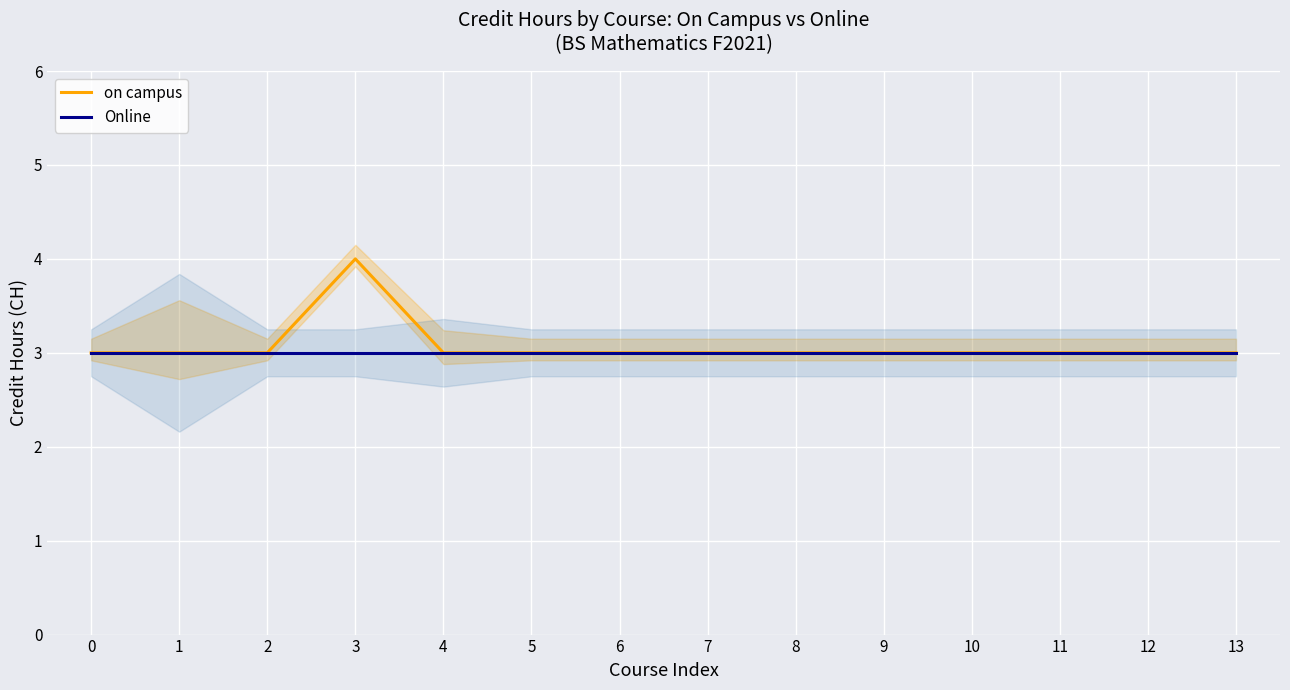

The on campus series shows 4 at 1. True or false?

False